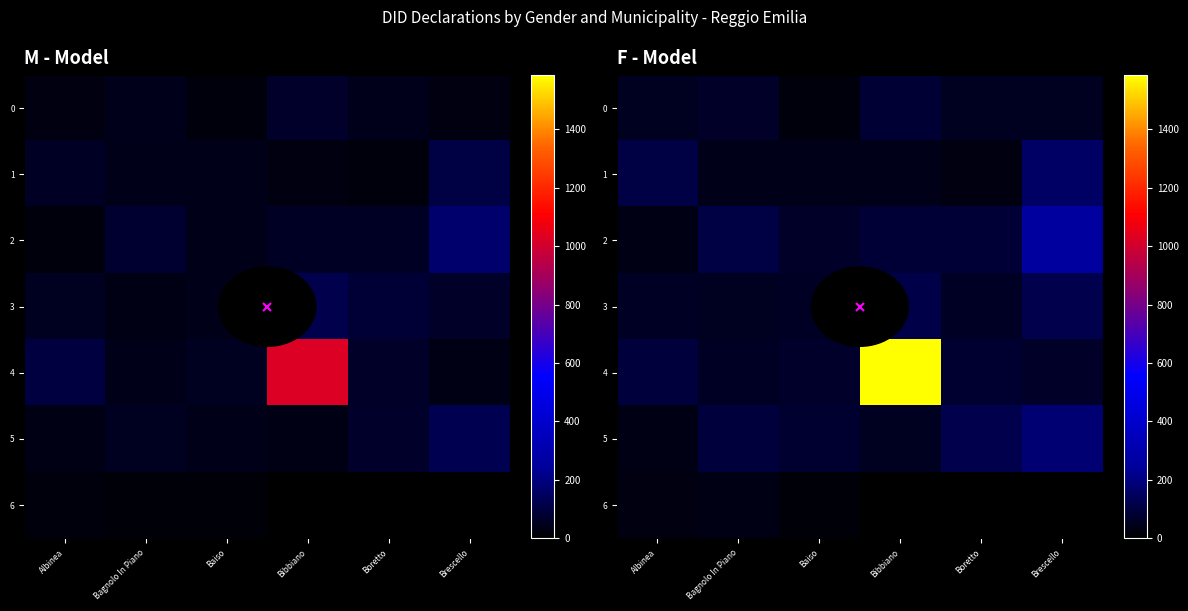

How many values in the 0 series exceed 51?

2